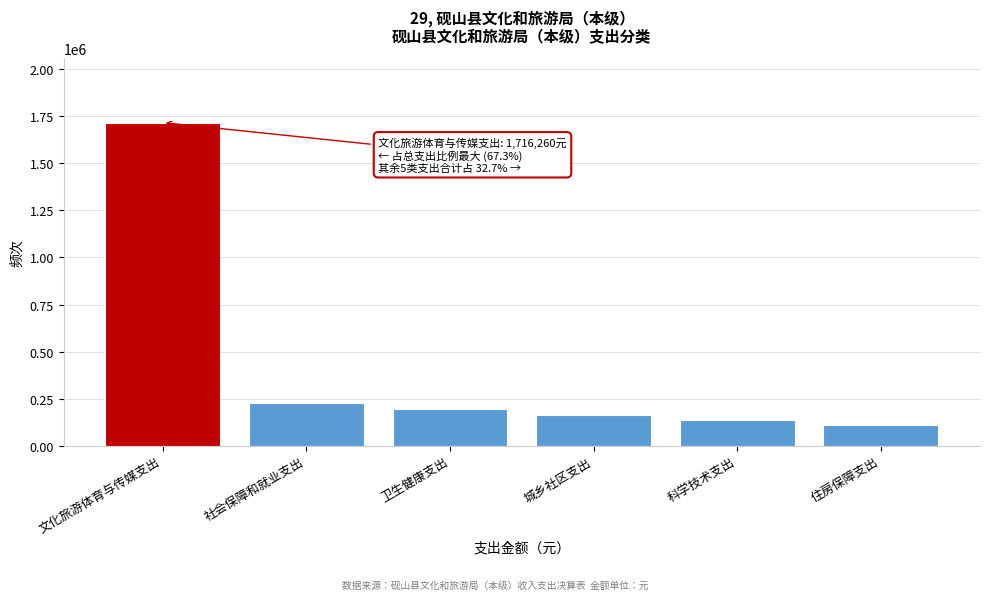

Reading left to right, transcribe all the data shown in this chart.

1716259.9	228261.8	196955.8	161590.0	134808.8	112631.0